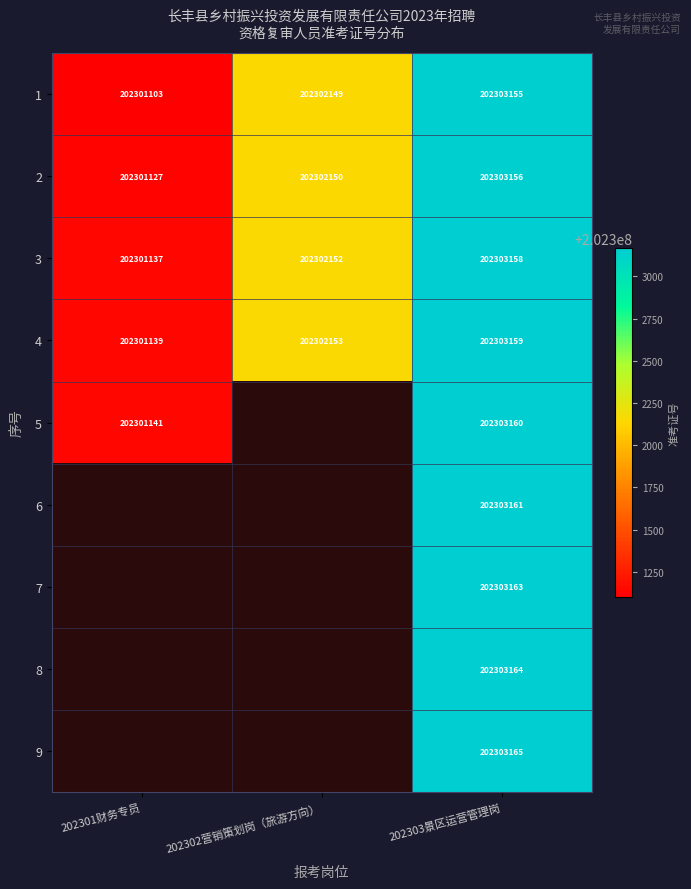

How many 2 values are between 202301127 and 202303156?

3